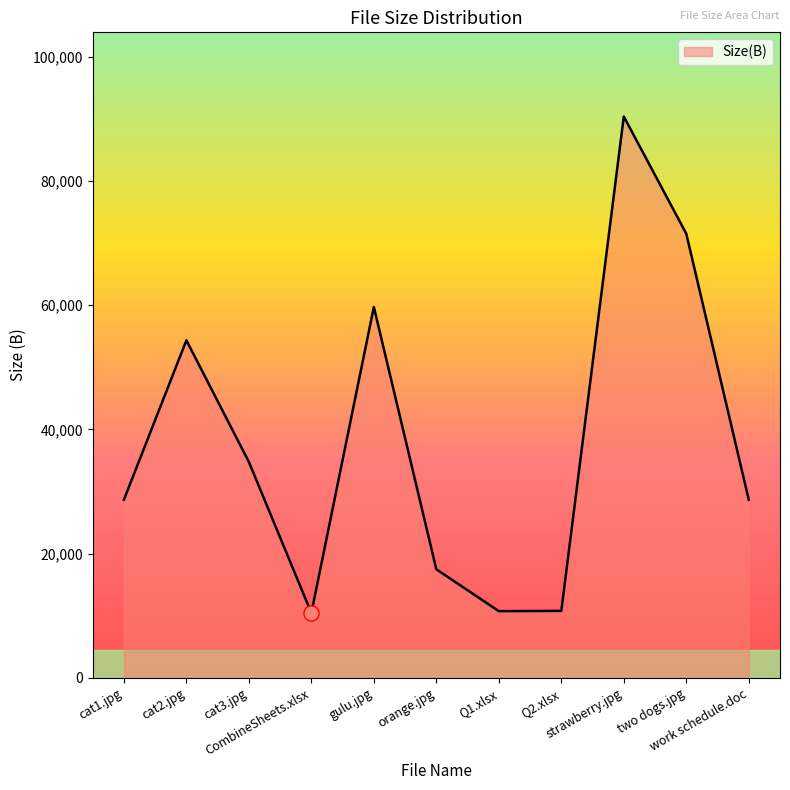

What is the change in value from cat1.jpg to cat2.jpg?

+25664